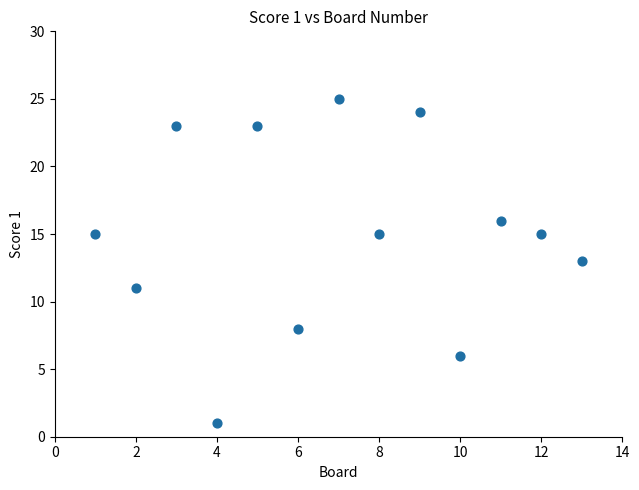

What is the range of X values (max minus min)?

12